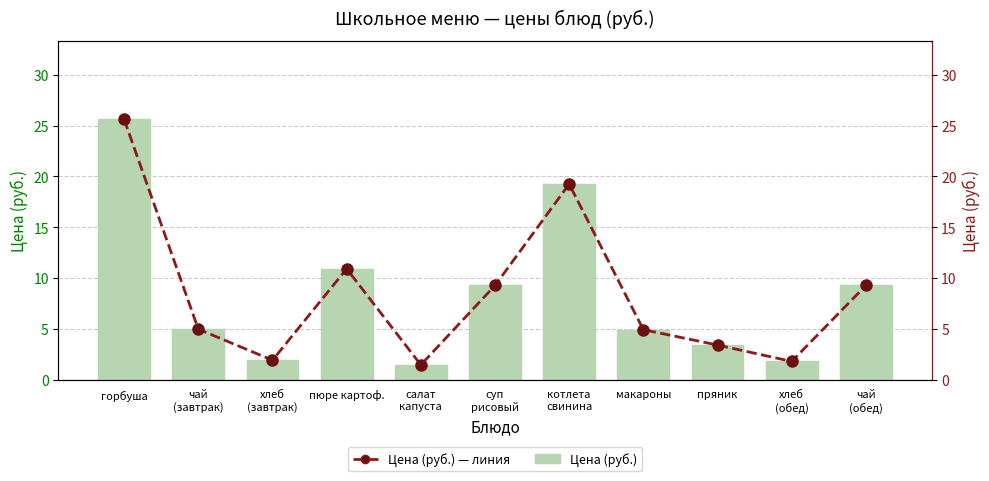

How many series are shown in this chart?

2